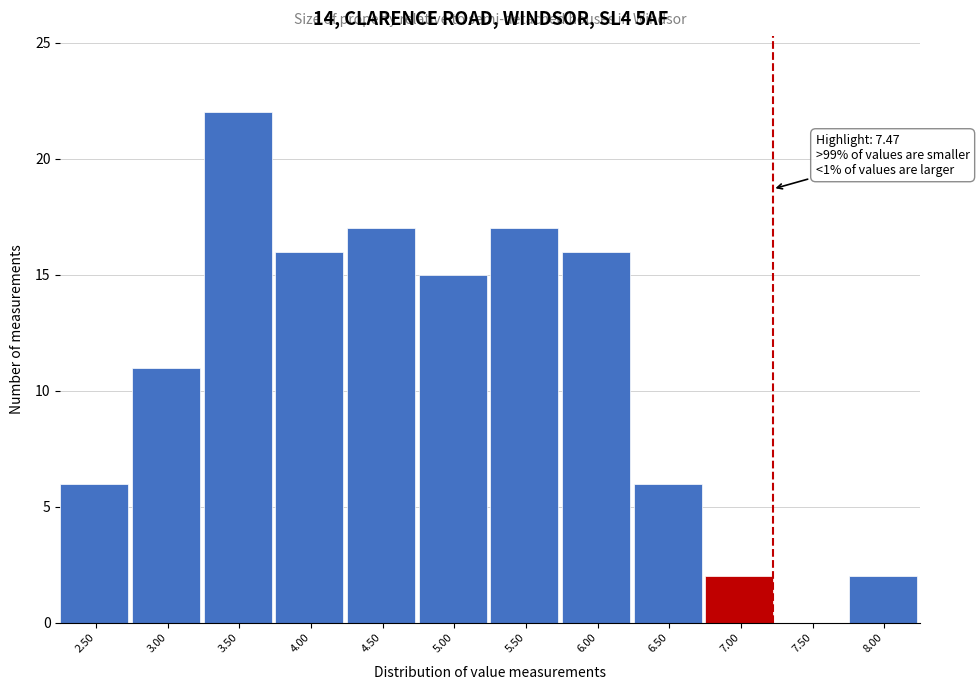

Reading left to right, list all the values displayed in this chart.

2.50=6	3.00=11	3.50=22	4.00=16	4.50=17	5.00=15	5.50=17	6.00=16	6.50=6	7.00=2	7.50=0	8.00=2